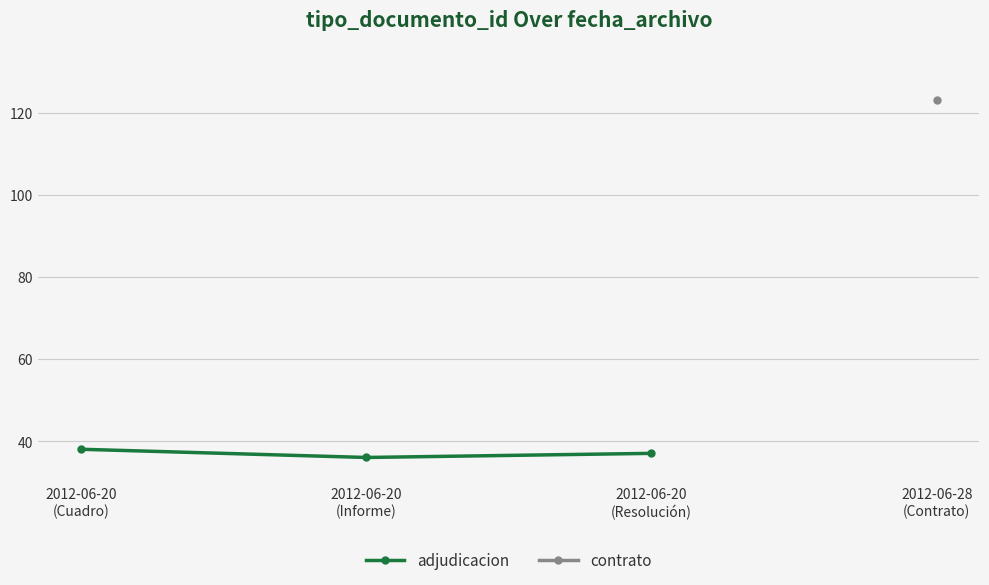

True or false: the data shows 36 at 2012-06-20
(Informe).

True